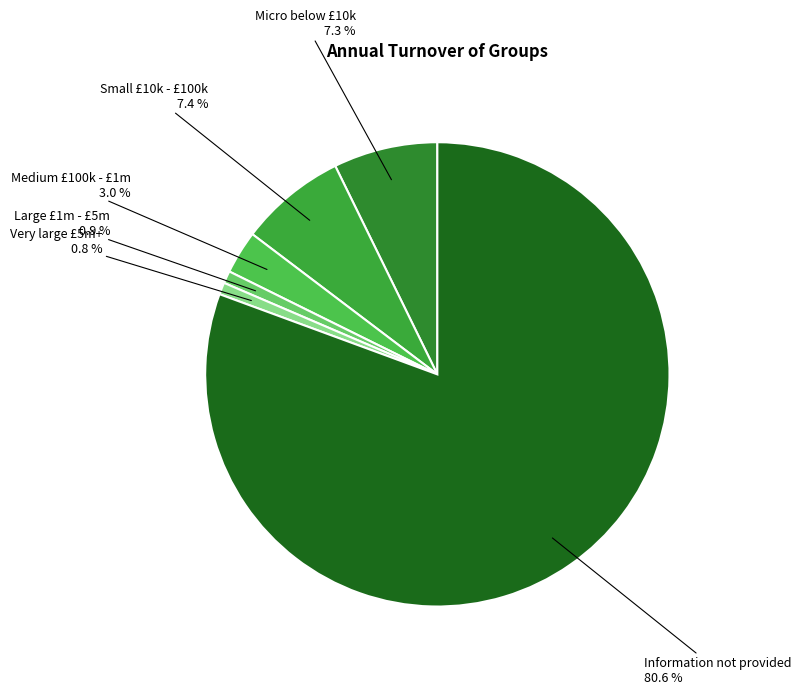

Which category has the smallest portion of the pie?

Very large £5m+